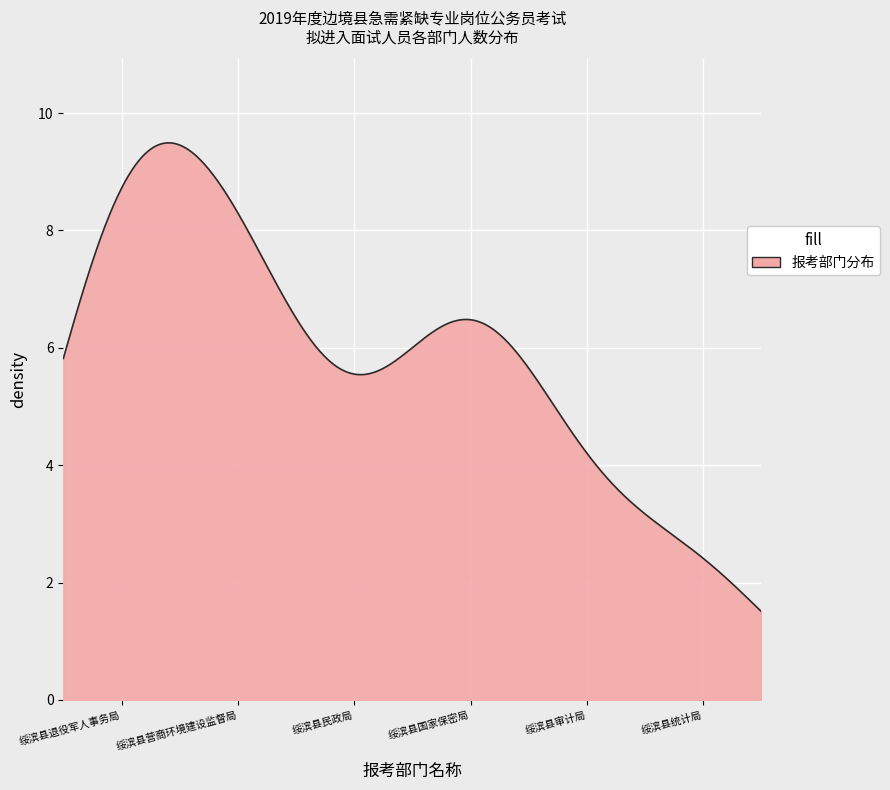

What is the maximum value shown in the chart?

9.5